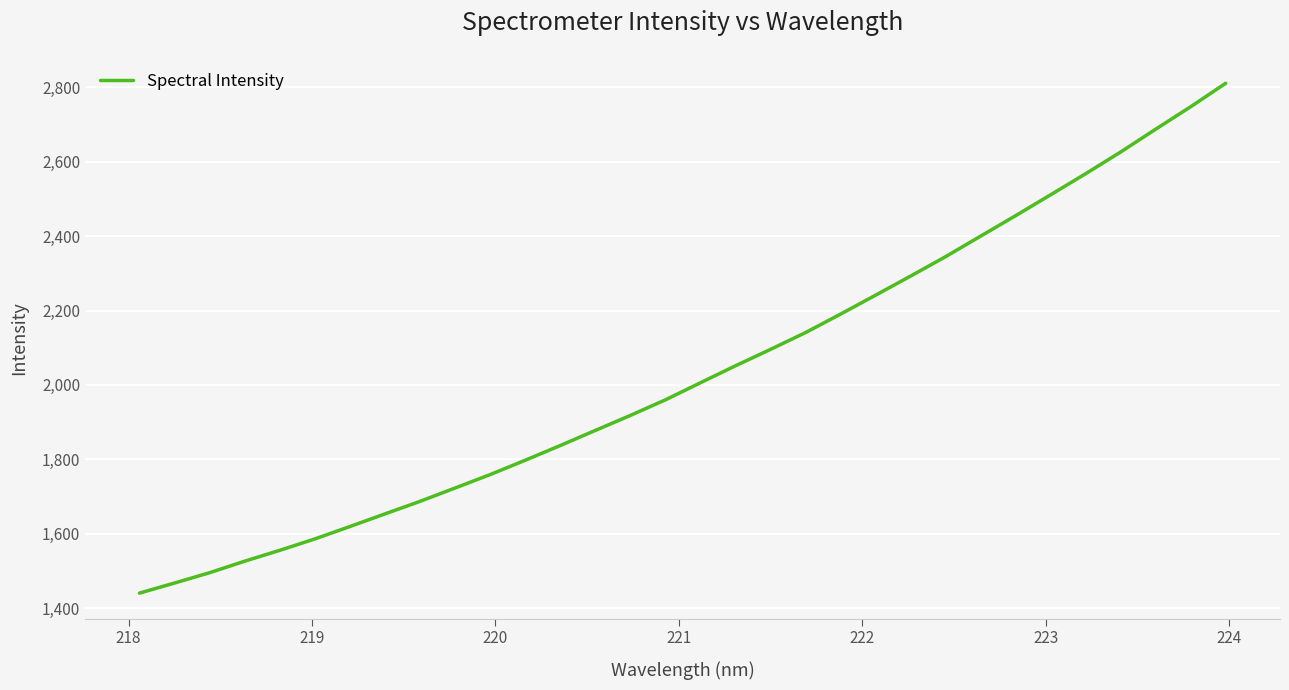

What is the maximum value shown in the chart?

2810.3